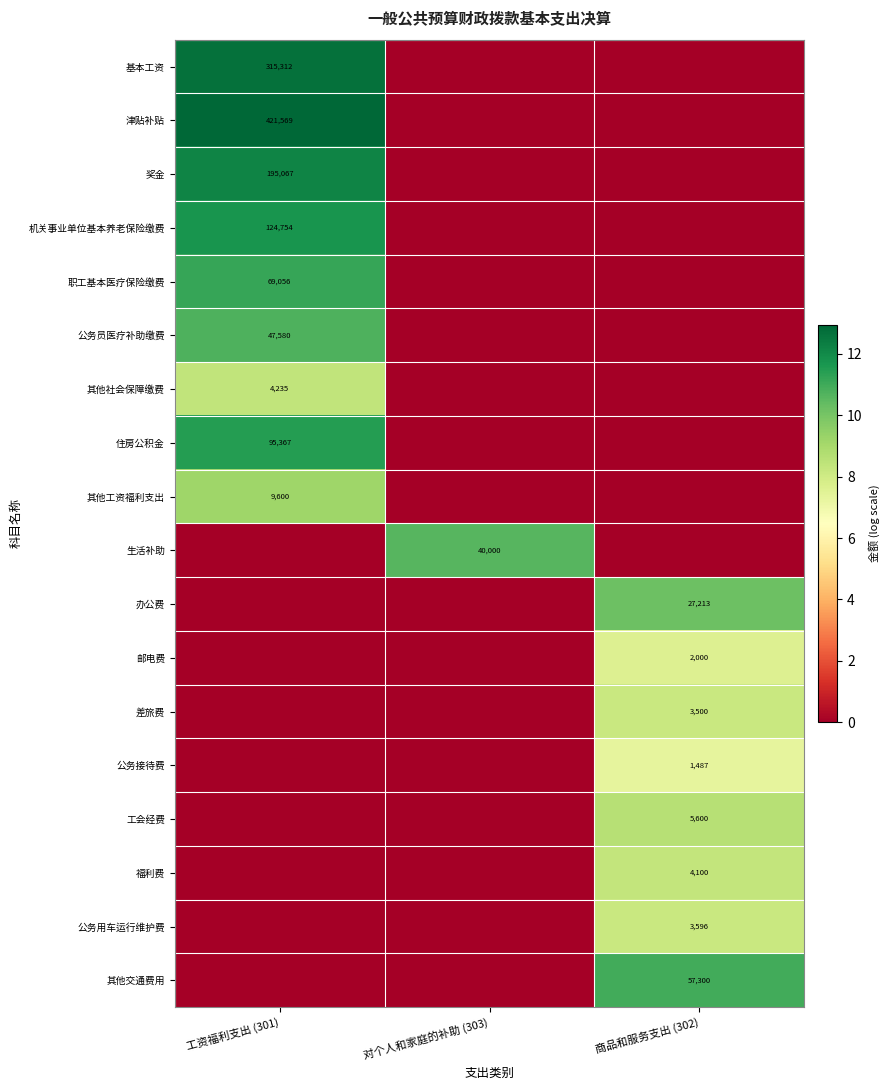

At how many categories does at least one series exceed 6?

3